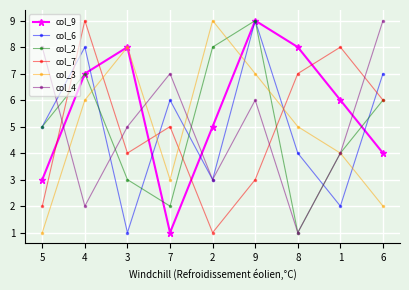

What are all the series names shown in the legend?

col_9, col_6, col_2, col_7, col_3, col_4